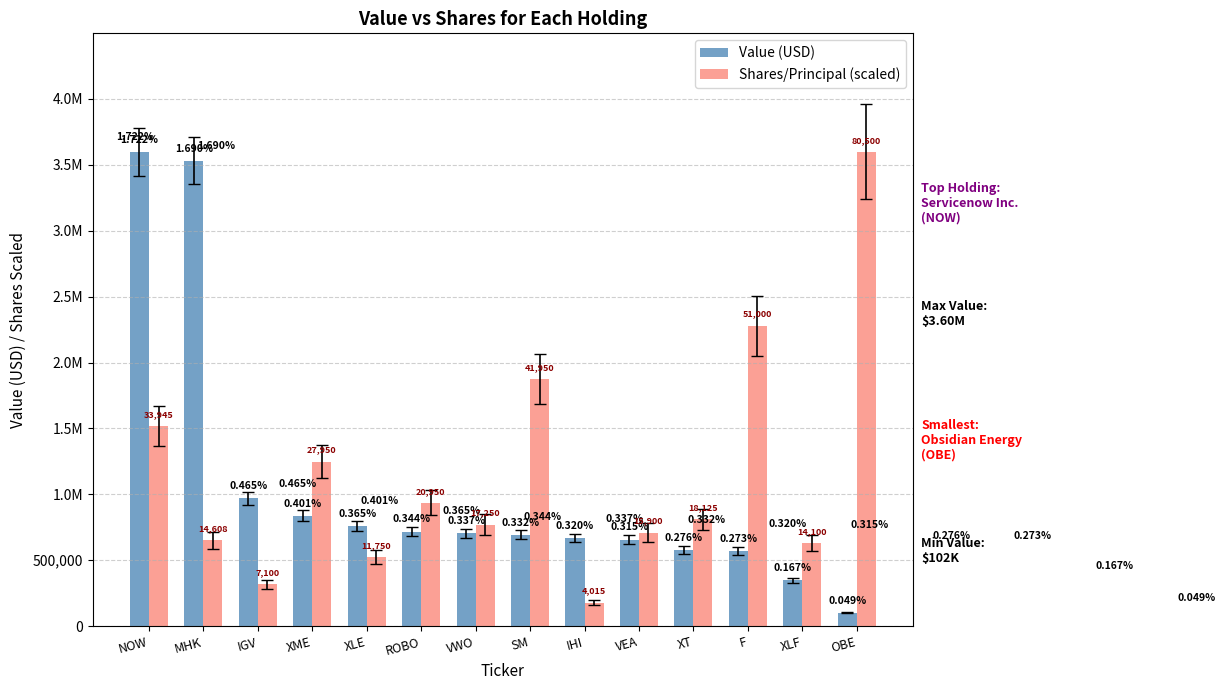

Where does the Shares/Principal (scaled) series first go above 810108?

NOW